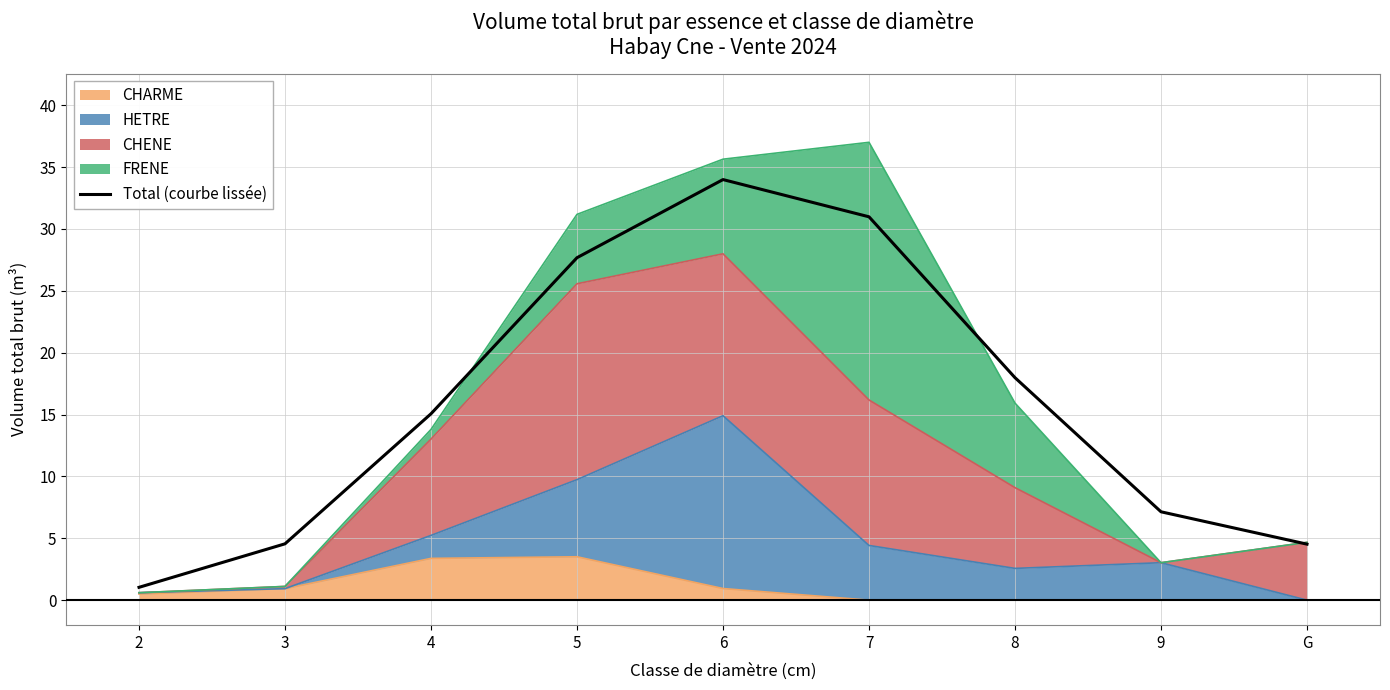

What is the minimum value shown in the chart?

1.0